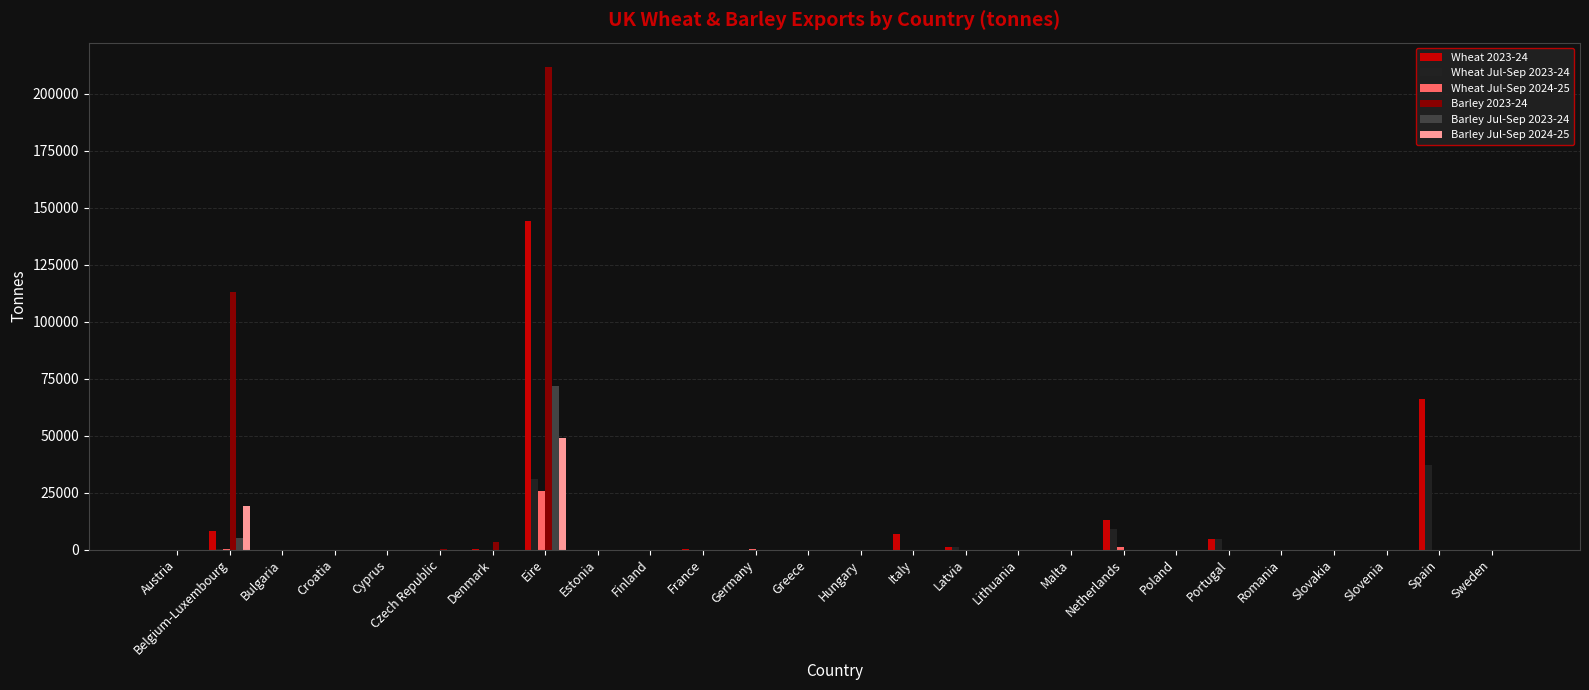

At which category is the sum across all series the highest?

Eire